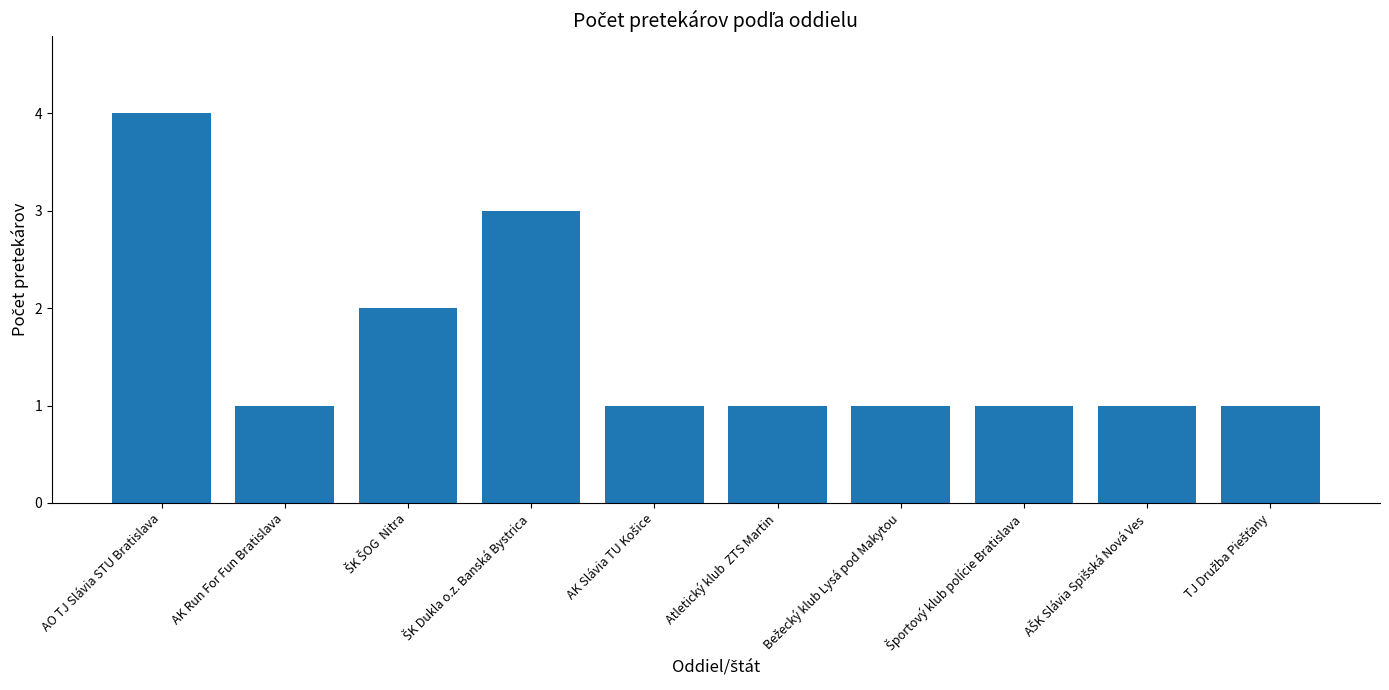

Is it true that the value at AO TJ Slávia STU Bratislava is 4?

True